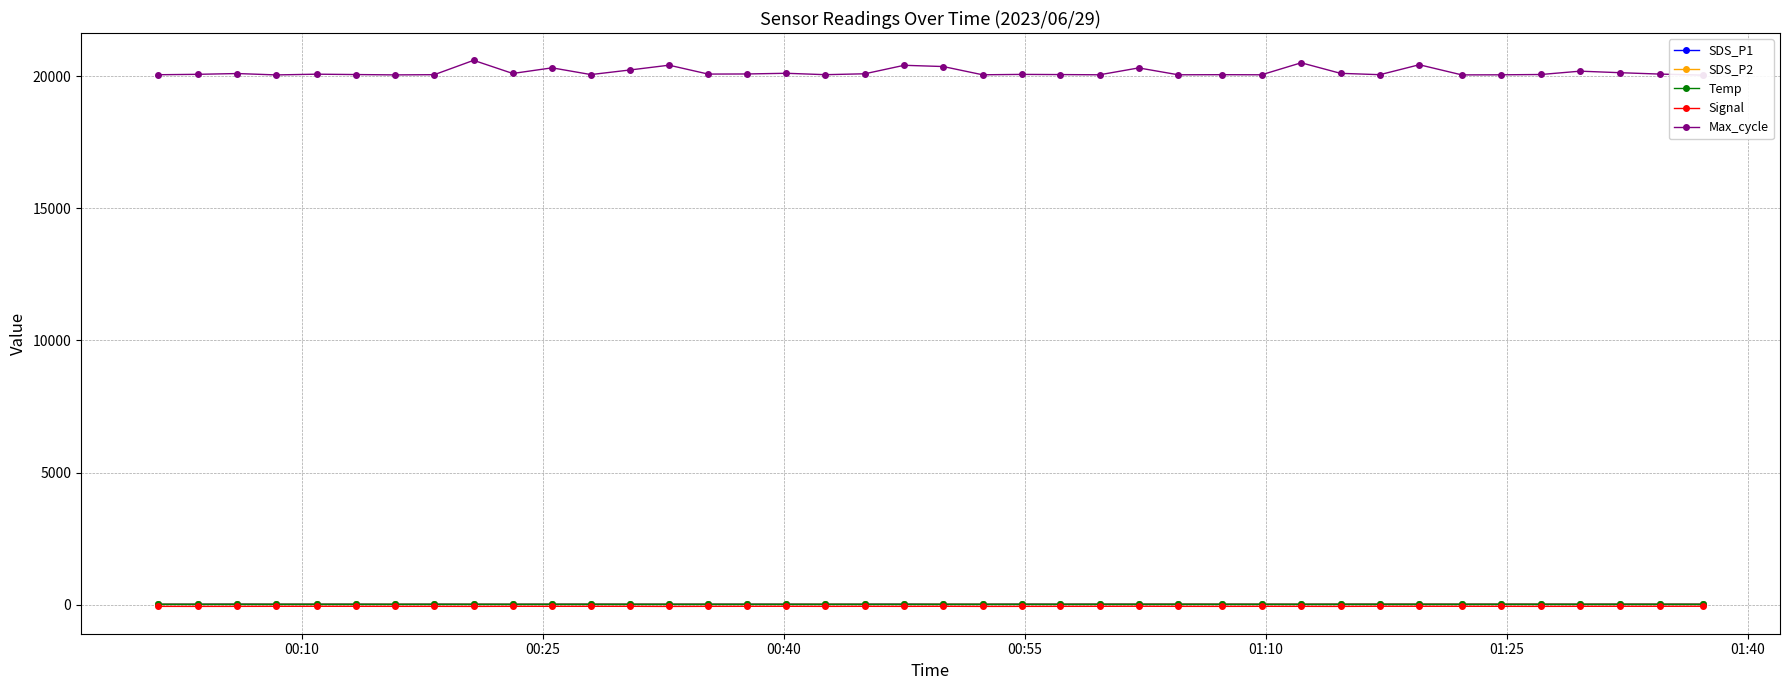

Count the number of categories in the chart.

40